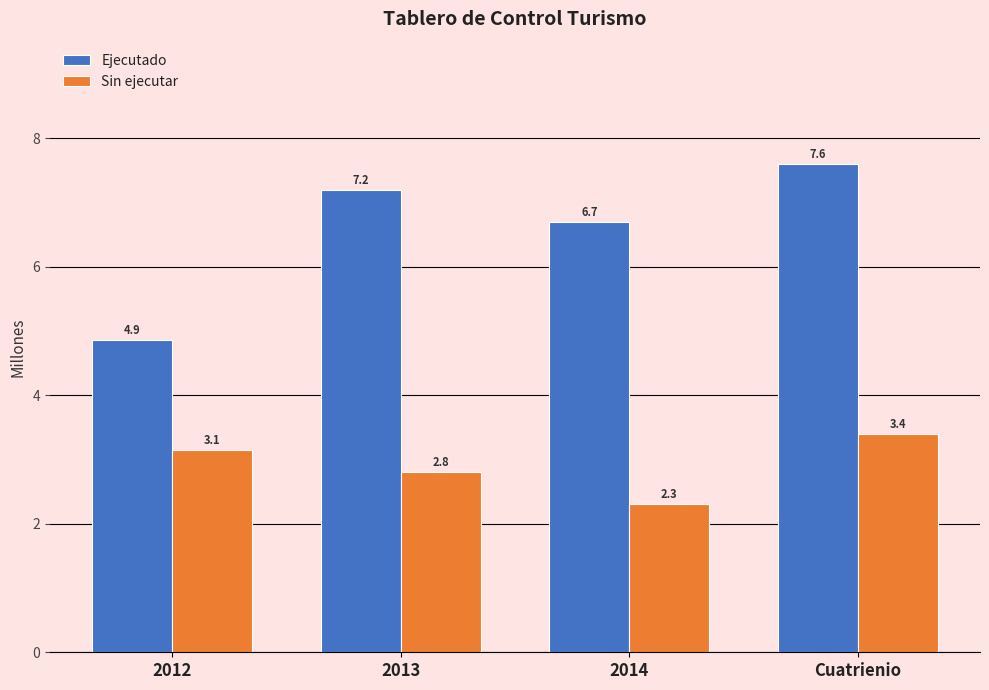

What is the label of the 4th bar from the right?

2012